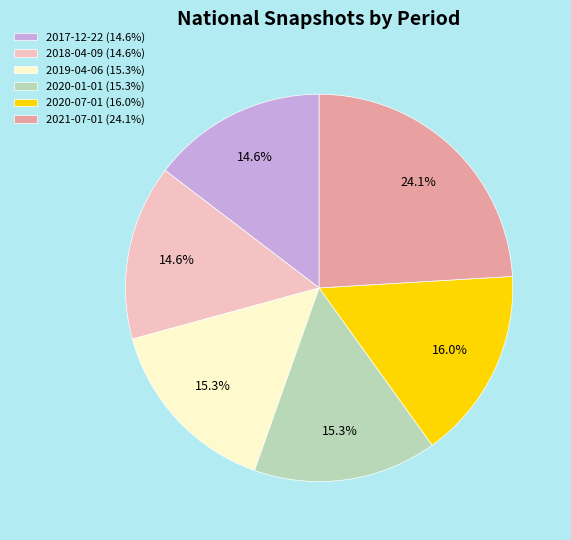

To the nearest percent, what portion does 2020-07-01 represent?

16%